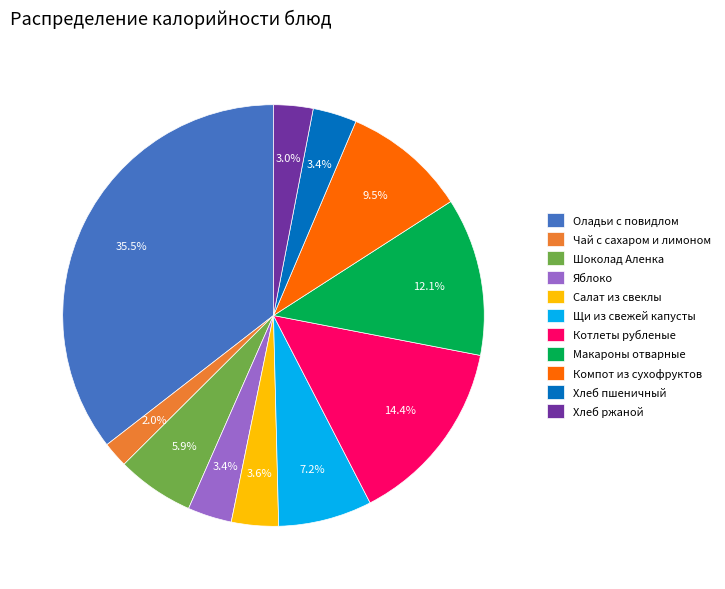

The Котлеты рубленые slice represents 14% of the pie. True or false?

True